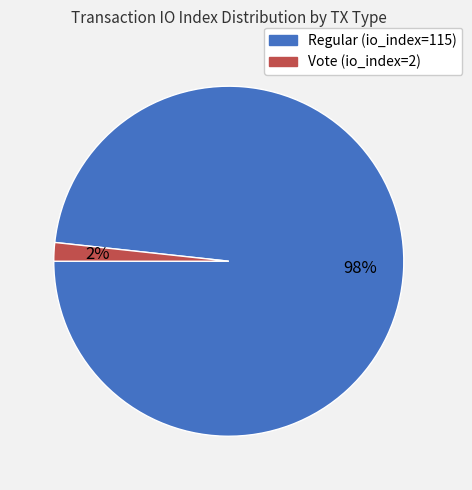

True or false: Vote (io_index=2) accounts for 2% of the total.

True